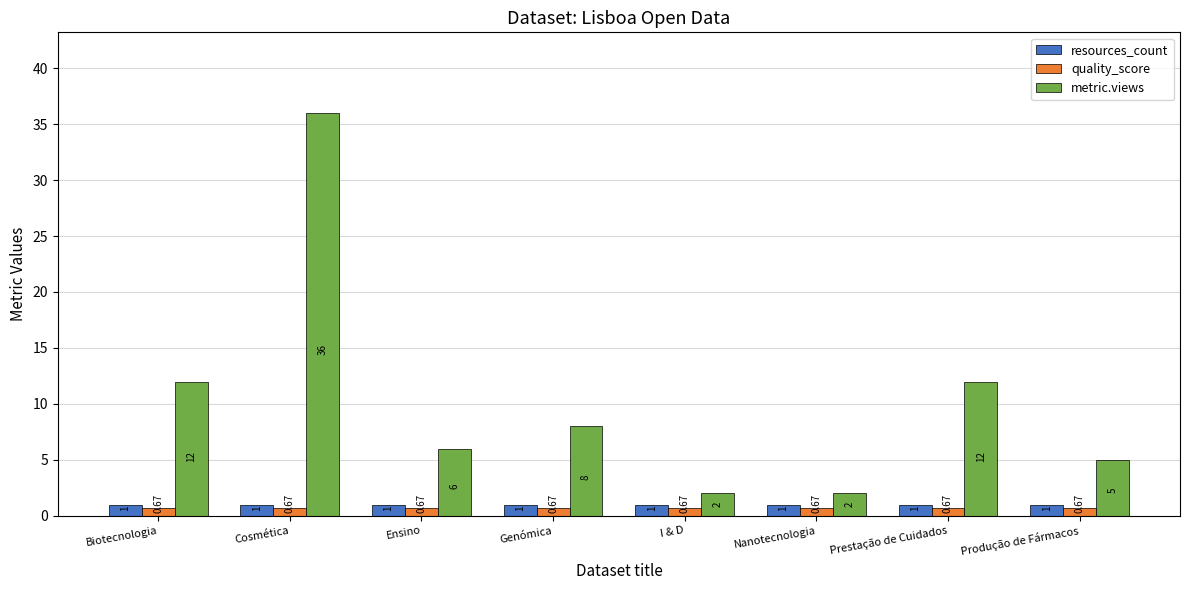

What are all the series names shown in the legend?

resources_count, quality_score, metric.views